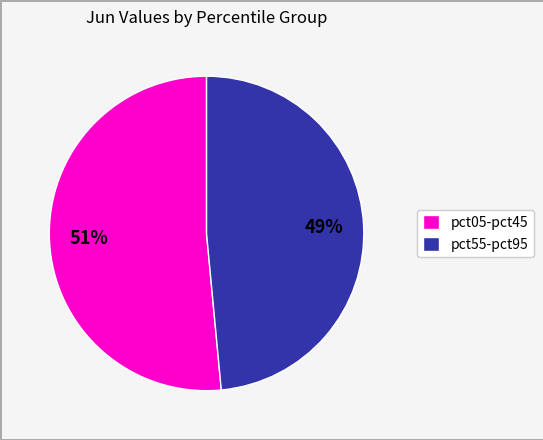

Is it true that pct05-pct45 is 41% of the pie?

False